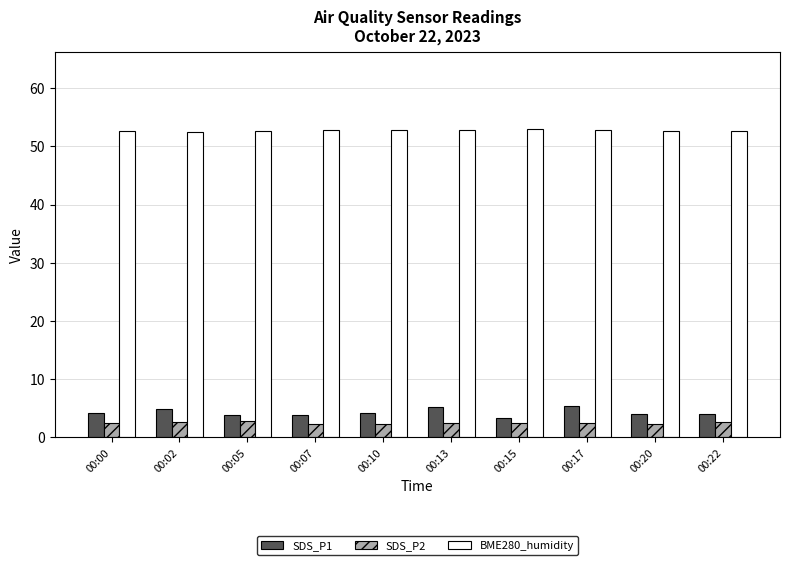

What is the spread (max minus min) of values at 00:05?

49.7